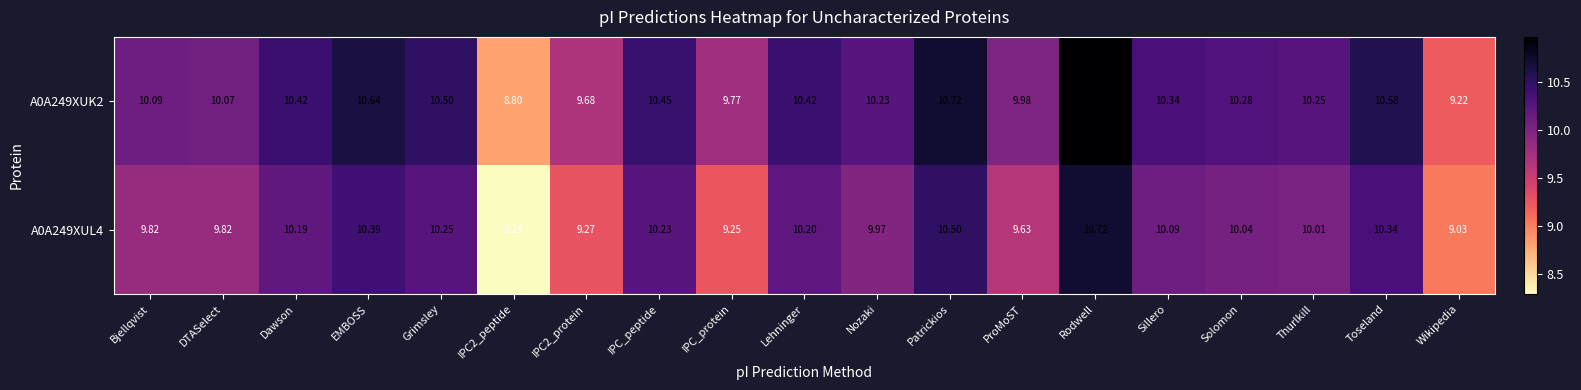

How many data points does each series have?

19